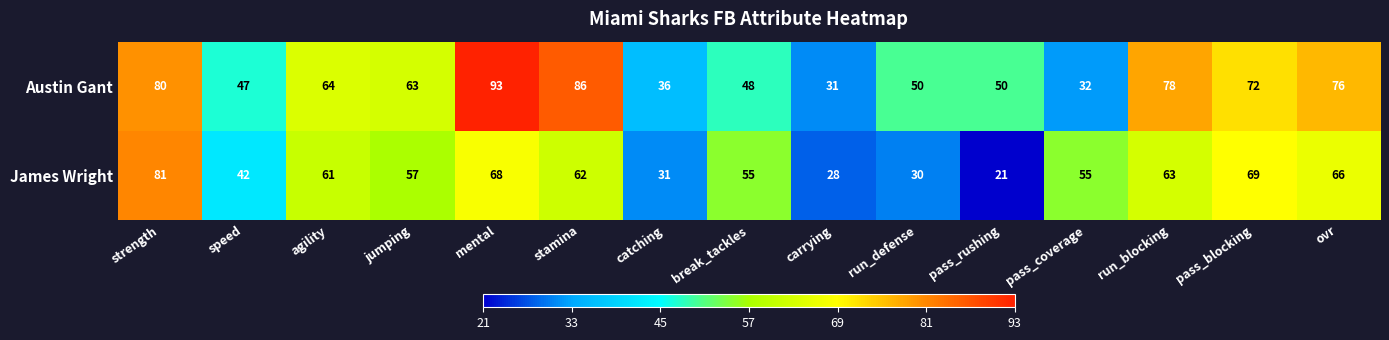

Reading right to left, transcribe all the data shown in this chart.

Austin Gant: 76	72	78	32	50	50	31	48	36	86	93	63	64	47	80
James Wright: 66	69	63	55	21	30	28	55	31	62	68	57	61	42	81